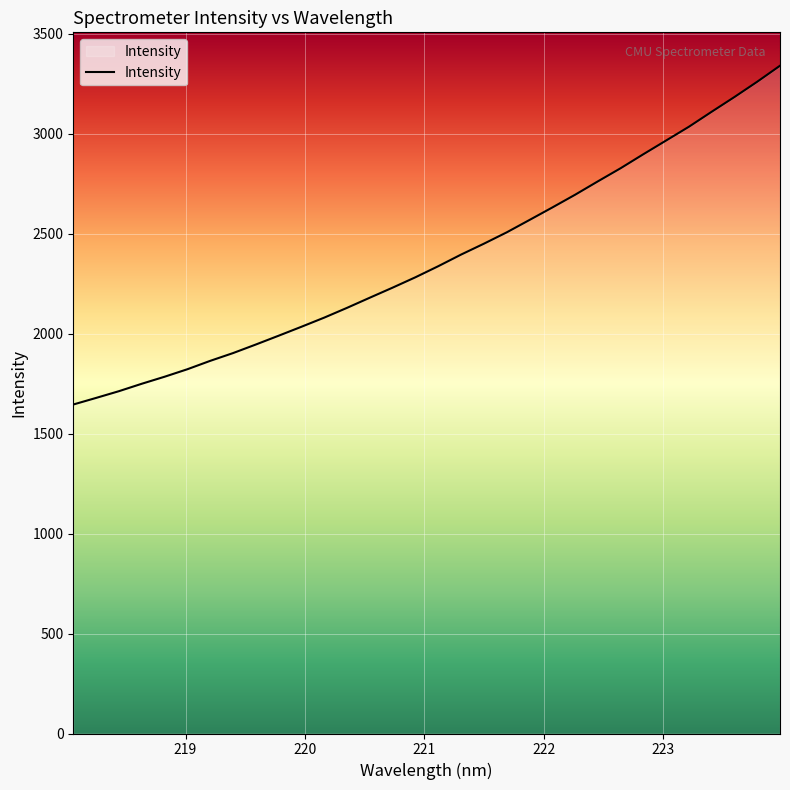

What is the difference between the maximum and minimum values?

1694.5